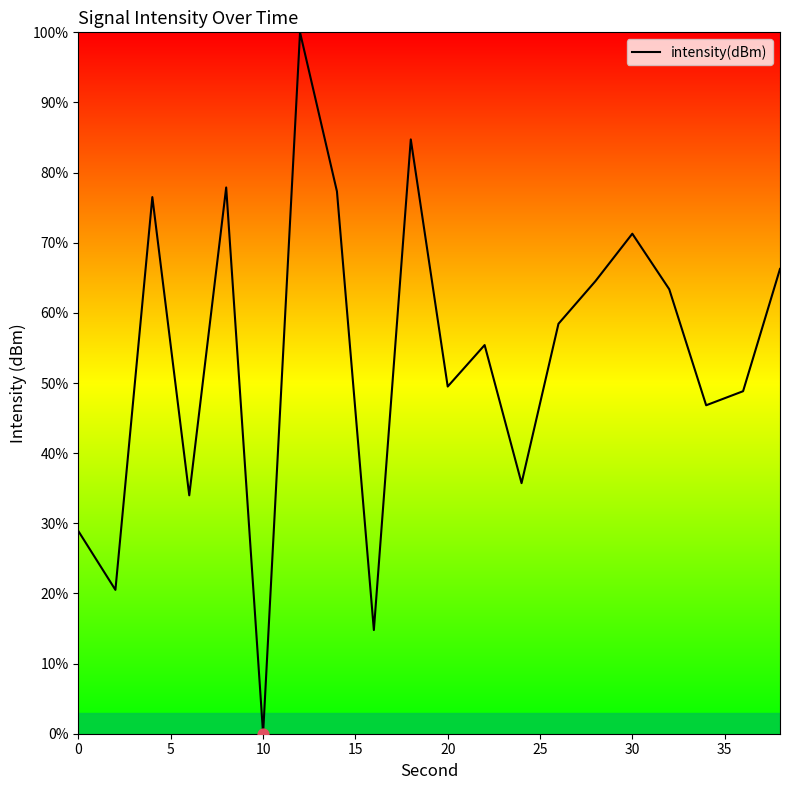

What is the difference between the maximum and minimum values?

100.0